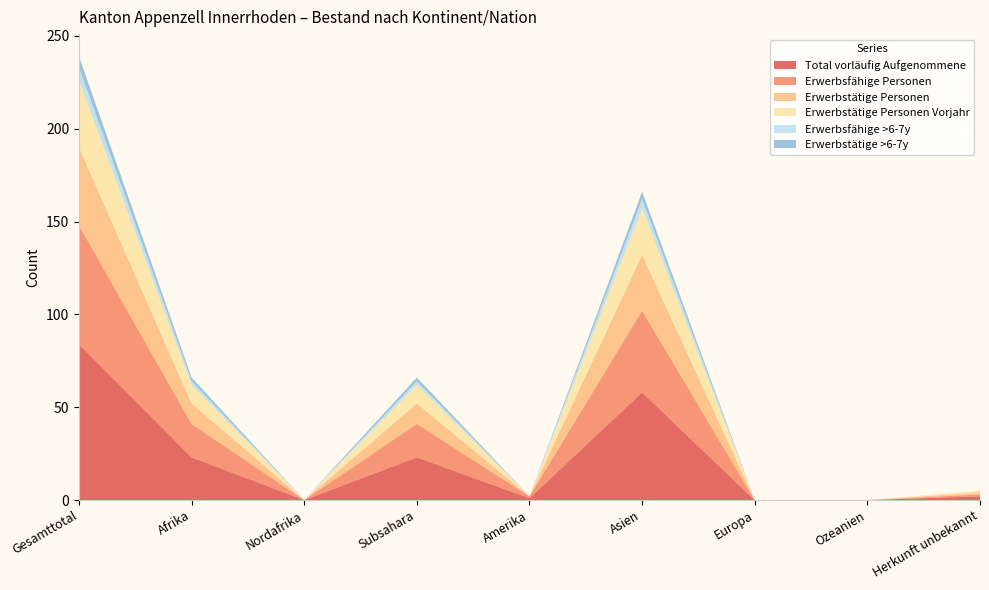

Reading right to left, extract all data points from this chart.

Total vorläufig Aufgenommene: Herkunft unbekannt=2	Ozeanien=0	Europa=0	Asien=58	Amerika=1	Subsahara=23	Nordafrika=0	Afrika=23	Gesamttotal=84
Erwerbsfähige Personen: Herkunft unbekannt=1	Ozeanien=0	Europa=0	Asien=44	Amerika=1	Subsahara=18	Nordafrika=0	Afrika=18	Gesamttotal=64
Erwerbstätige Personen: Herkunft unbekannt=1	Ozeanien=0	Europa=0	Asien=30	Amerika=0	Subsahara=11	Nordafrika=0	Afrika=11	Gesamttotal=42
Erwerbstätige Personen Vorjahr: Herkunft unbekannt=1	Ozeanien=0	Europa=0	Asien=25	Amerika=0	Subsahara=10	Nordafrika=0	Afrika=10	Gesamttotal=36
Erwerbsfähige >6-7y: Herkunft unbekannt=0	Ozeanien=0	Europa=0	Asien=5	Amerika=0	Subsahara=2	Nordafrika=0	Afrika=2	Gesamttotal=7
Erwerbstätige >6-7y: Herkunft unbekannt=0	Ozeanien=0	Europa=0	Asien=4	Amerika=0	Subsahara=2	Nordafrika=0	Afrika=2	Gesamttotal=6